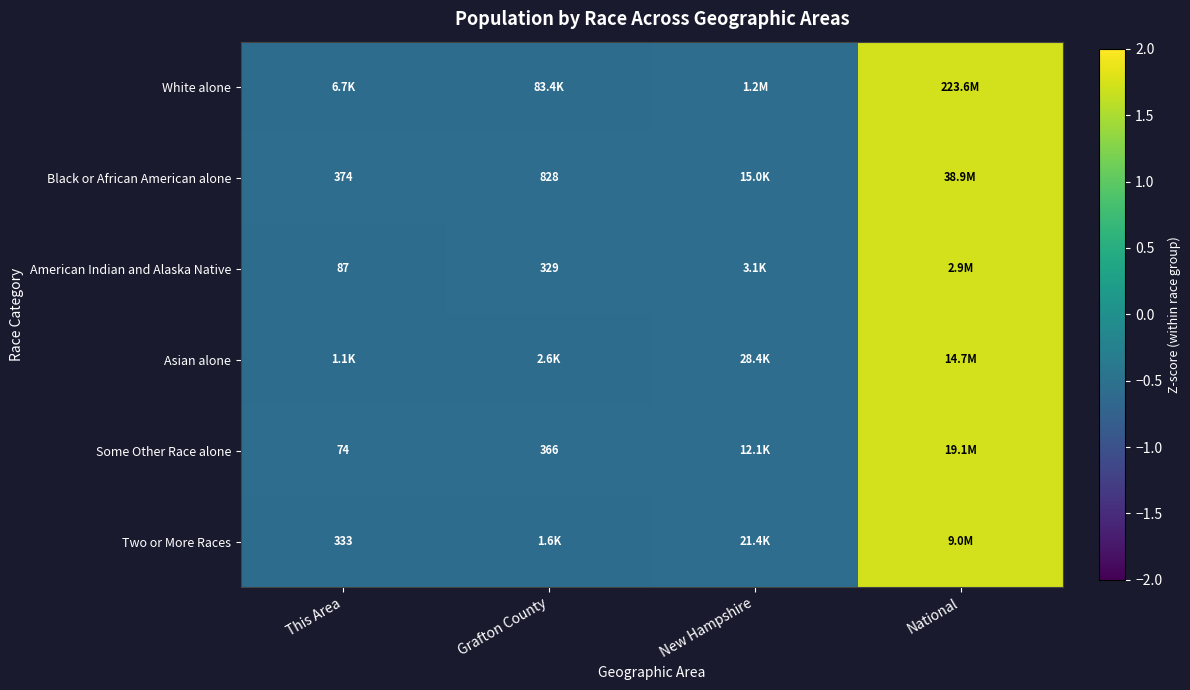

Is the value of Asian alone at National greater than the value of American Indian and Alaska Native at National?

No